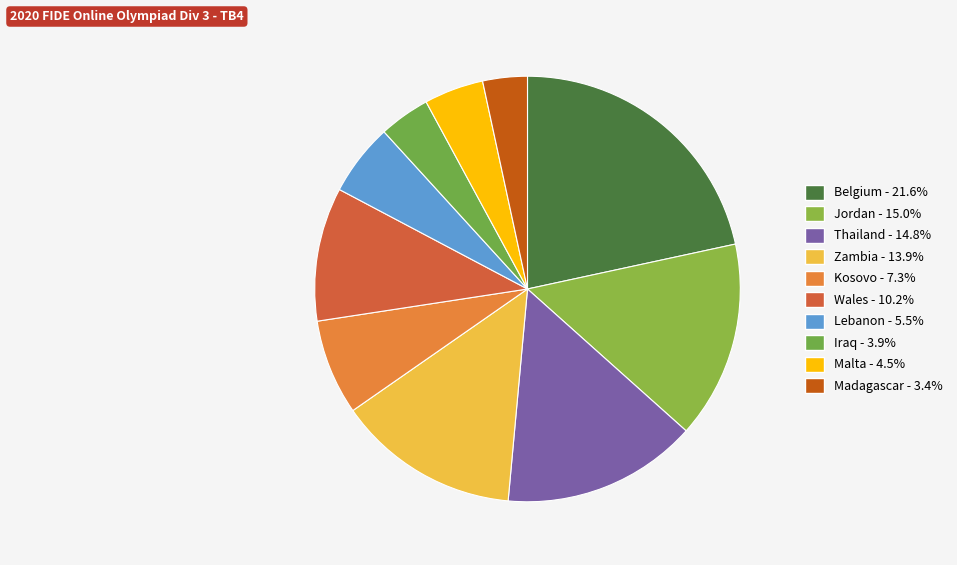

To the nearest percent, what percentage of the pie is Iraq?

4%